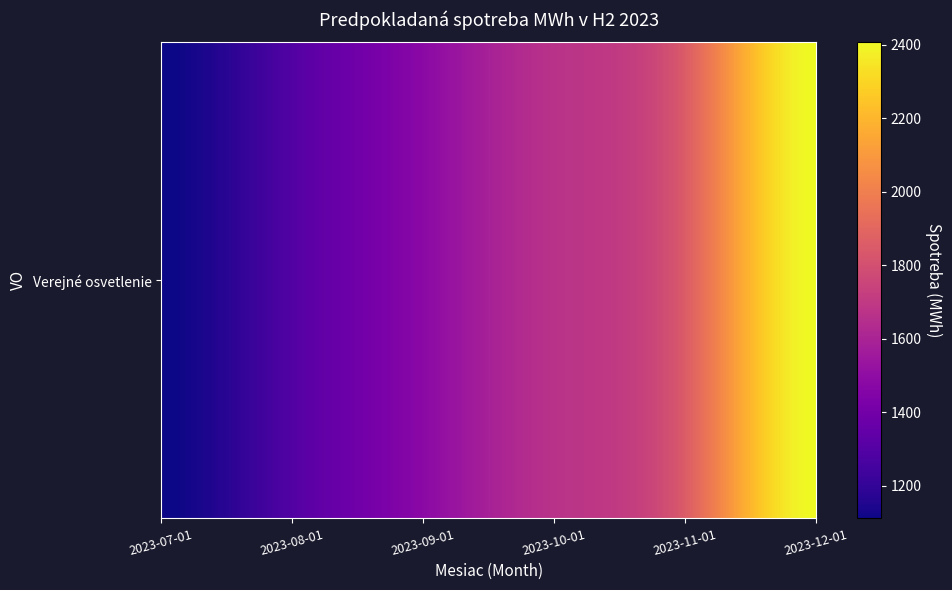

Which category has the lowest value across all series?

2023-07-01